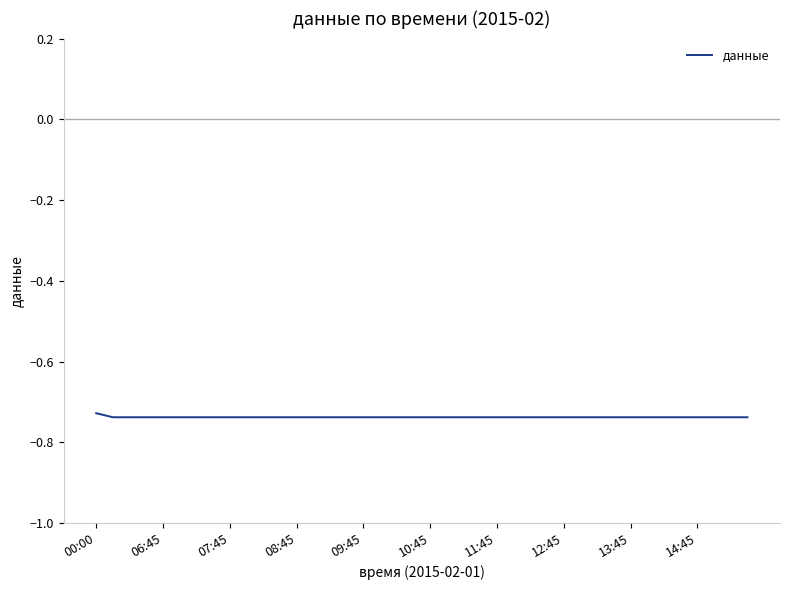

What is the average value?

-0.7